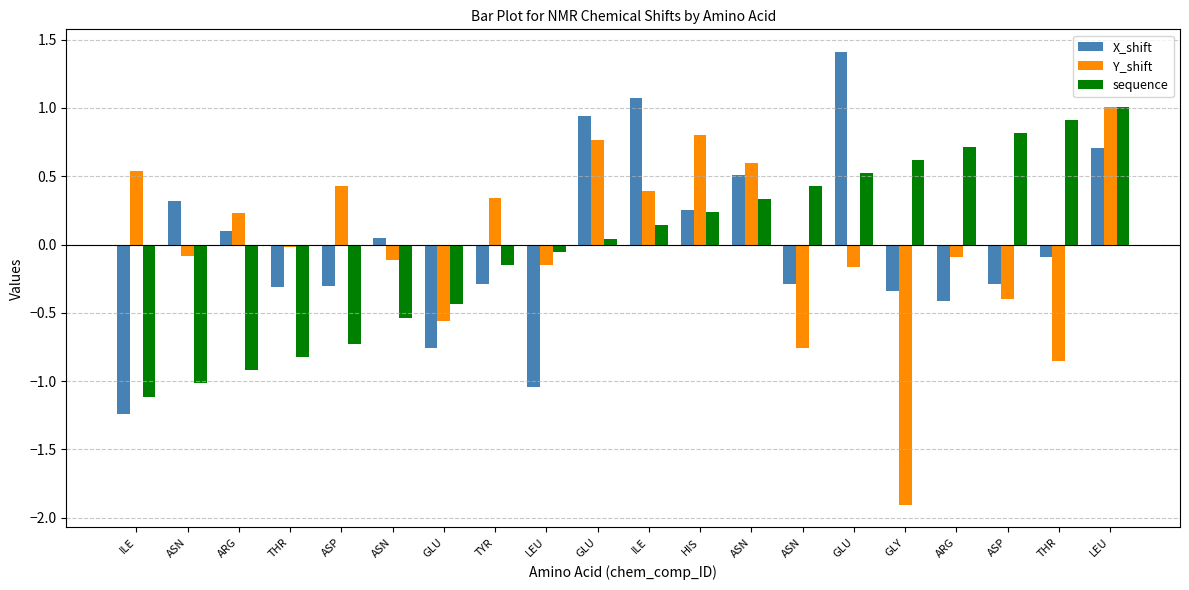

Between GLY and ILE, which is larger?

ILE